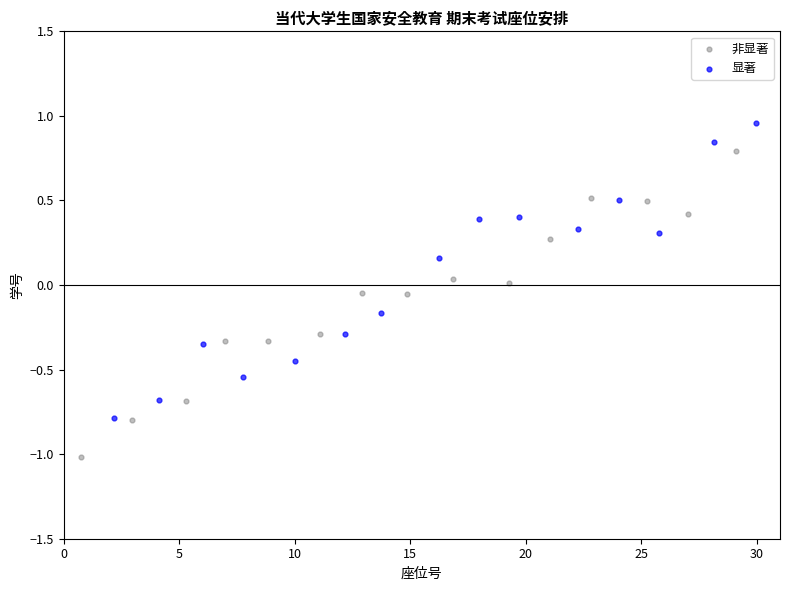

Which series contains the highest Y value?

显著